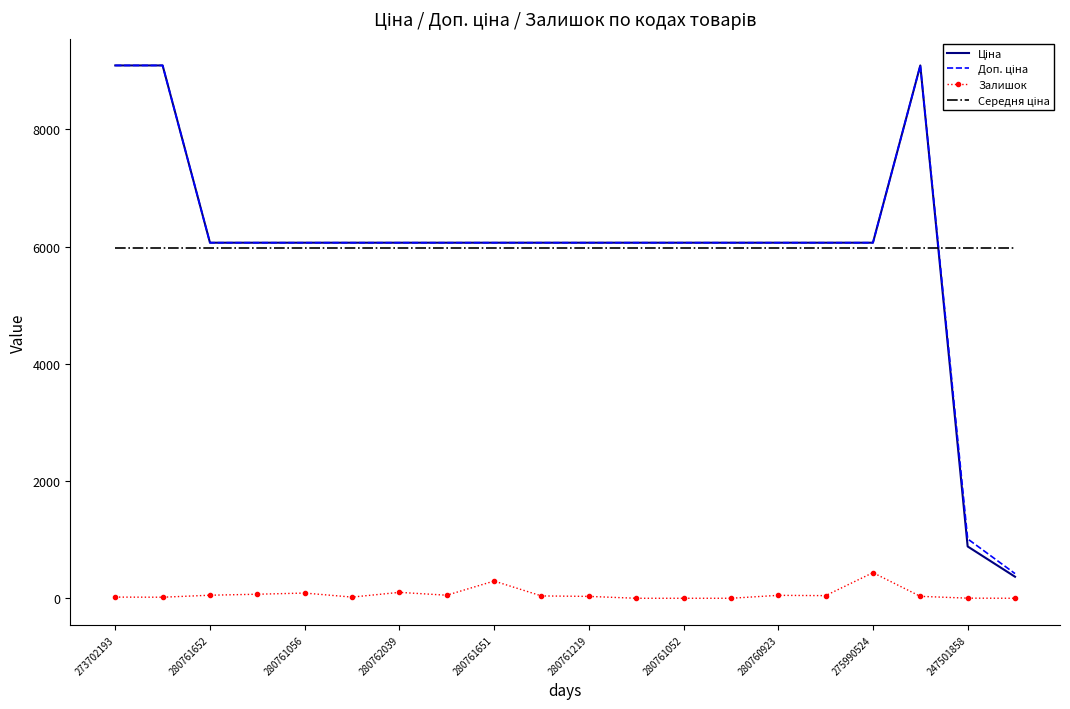

What is the highest value of the Залишок series?

437.0